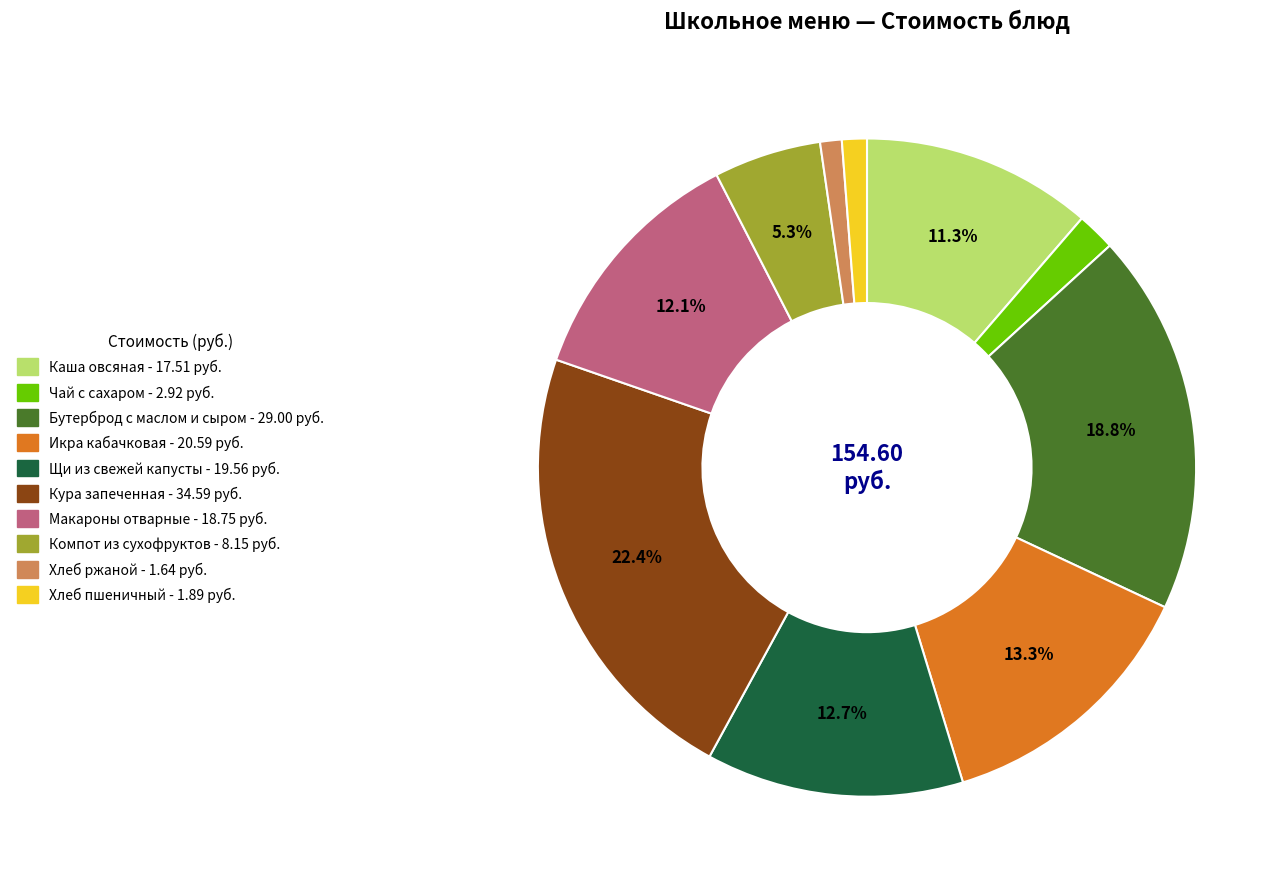

Does Каша овсяная account for over 50% of the chart?

No